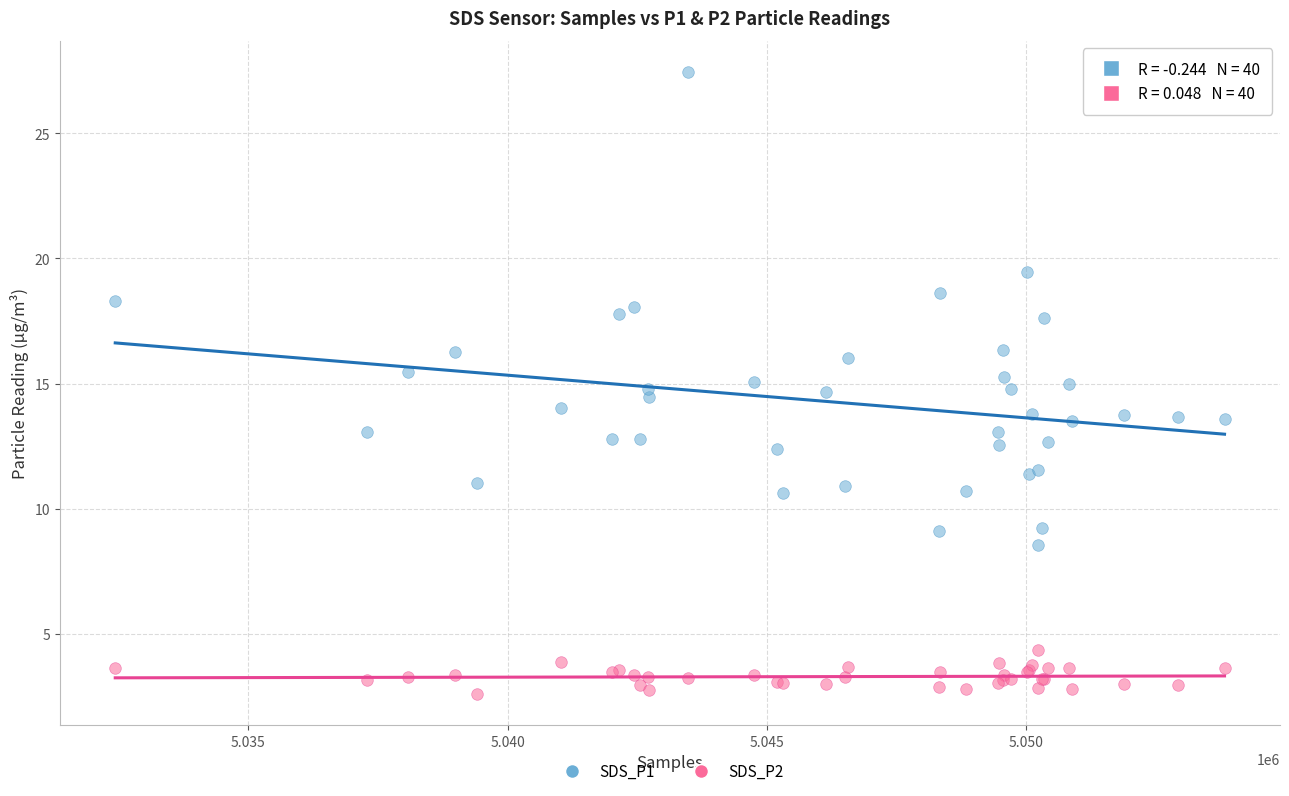

What are all the series names shown in the legend?

SDS_P1, SDS_P2